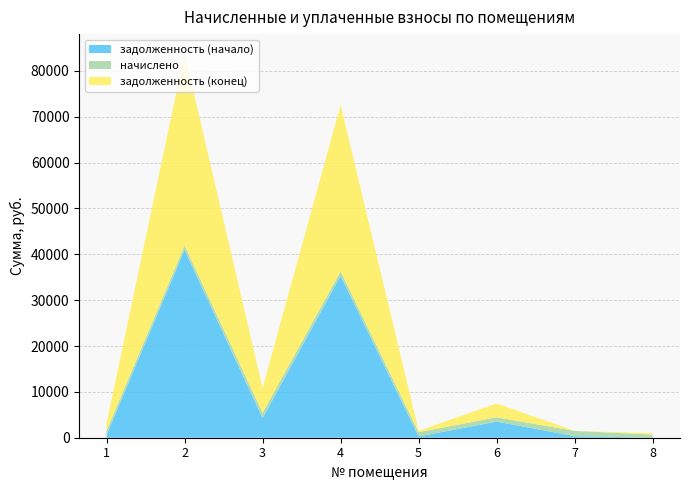

Reading left to right, what are all the values shown in this chart?

задолженность (начало): 622.9	40979.4	4294.9	35346.0	279.9	3520.1	343.1	0.0
начислено: 934.0	941.7	1128.5	939.1	928.9	934.0	1138.8	667.0
задолженность (конец): 1569.4	41921.1	5423.4	36285.1	309.6	3006.9	0.0	333.5